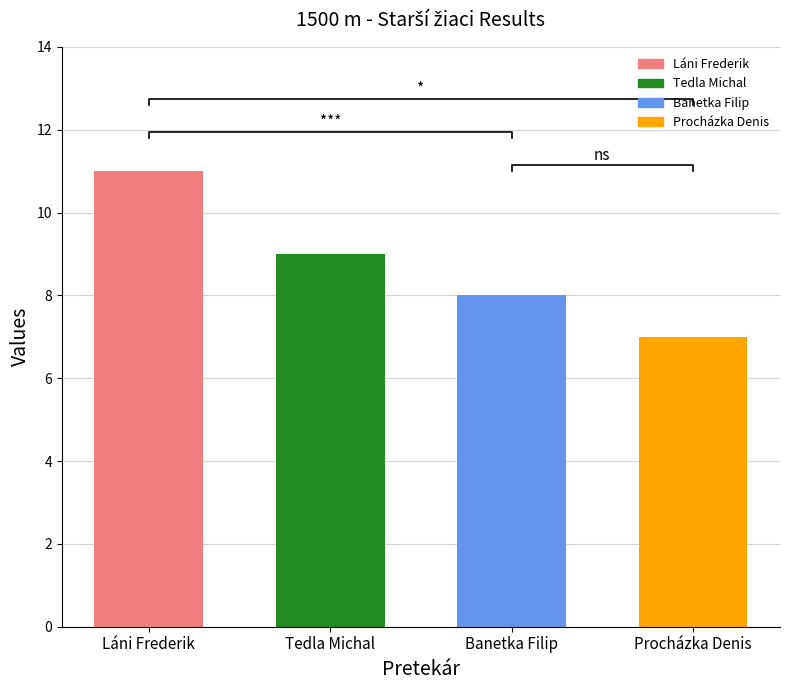

What is the label of the 3rd bar from the left?

Banetka Filip